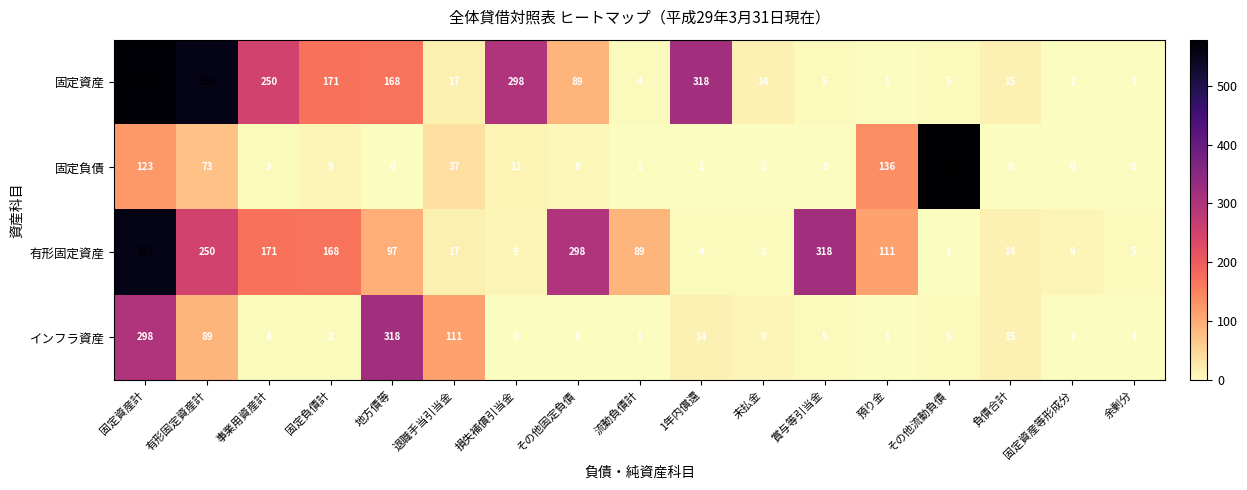

How many data points does each series have?

17